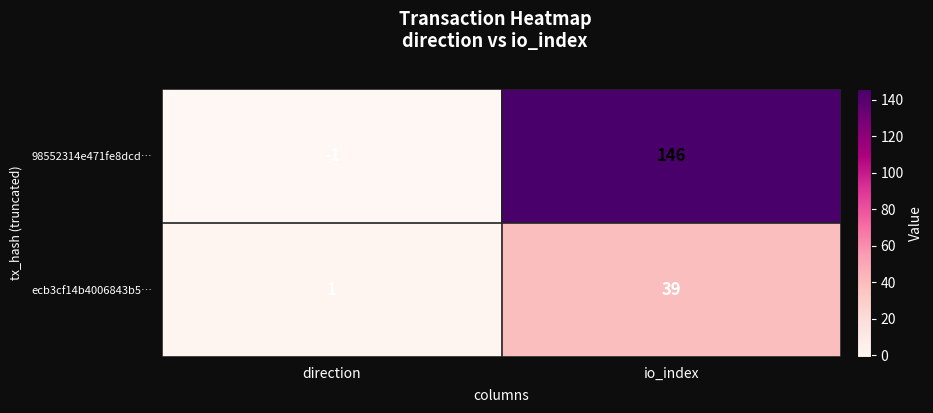

Which series has the largest total across all categories?

98552314e471fe8dcd…